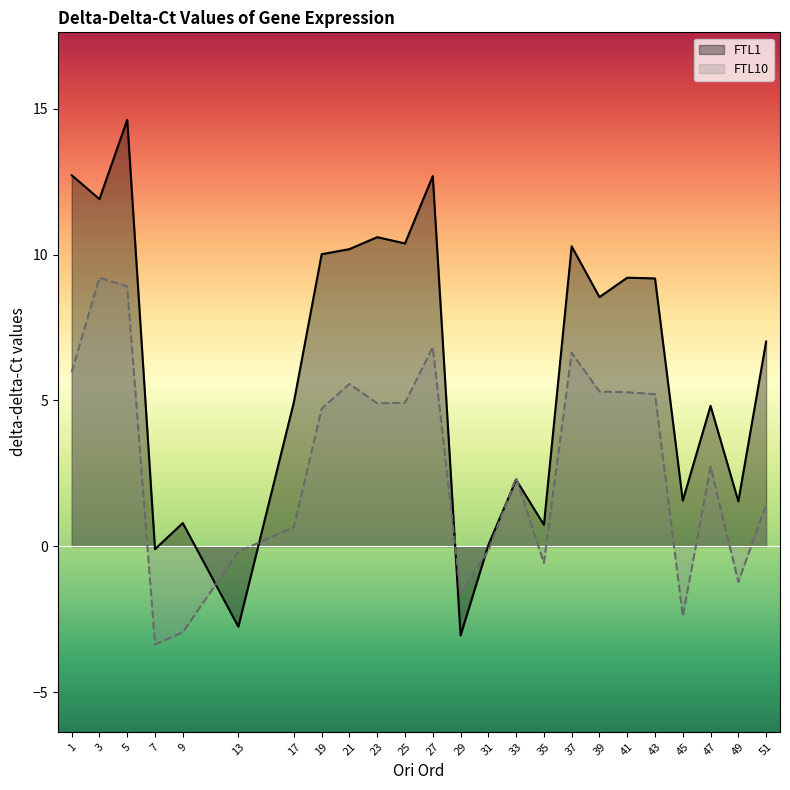

Which category has the highest value in the FTL1 series?

5